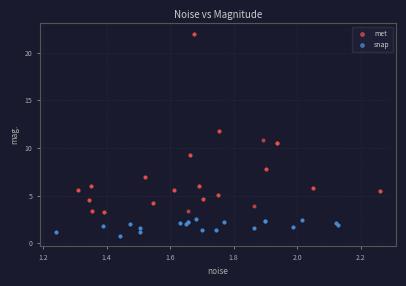

Which series contains the highest Y value?

met